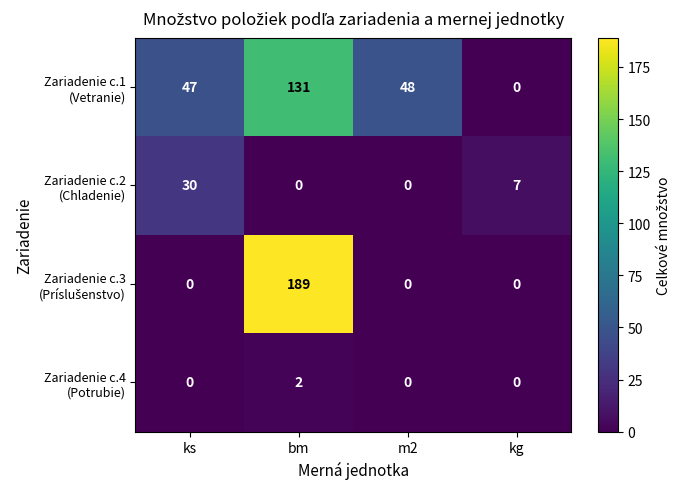

What is the spread (max minus min) of values at bm?

189